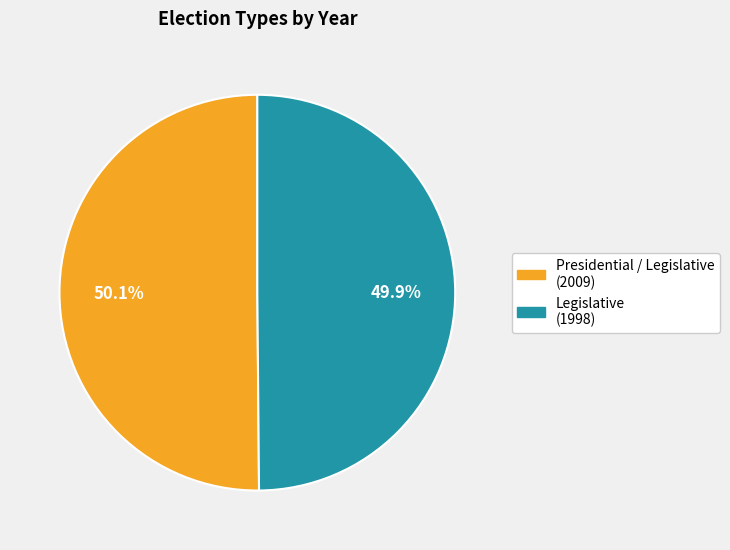

Do Presidential / Legislative and Legislative together represent more than half of the pie?

Yes